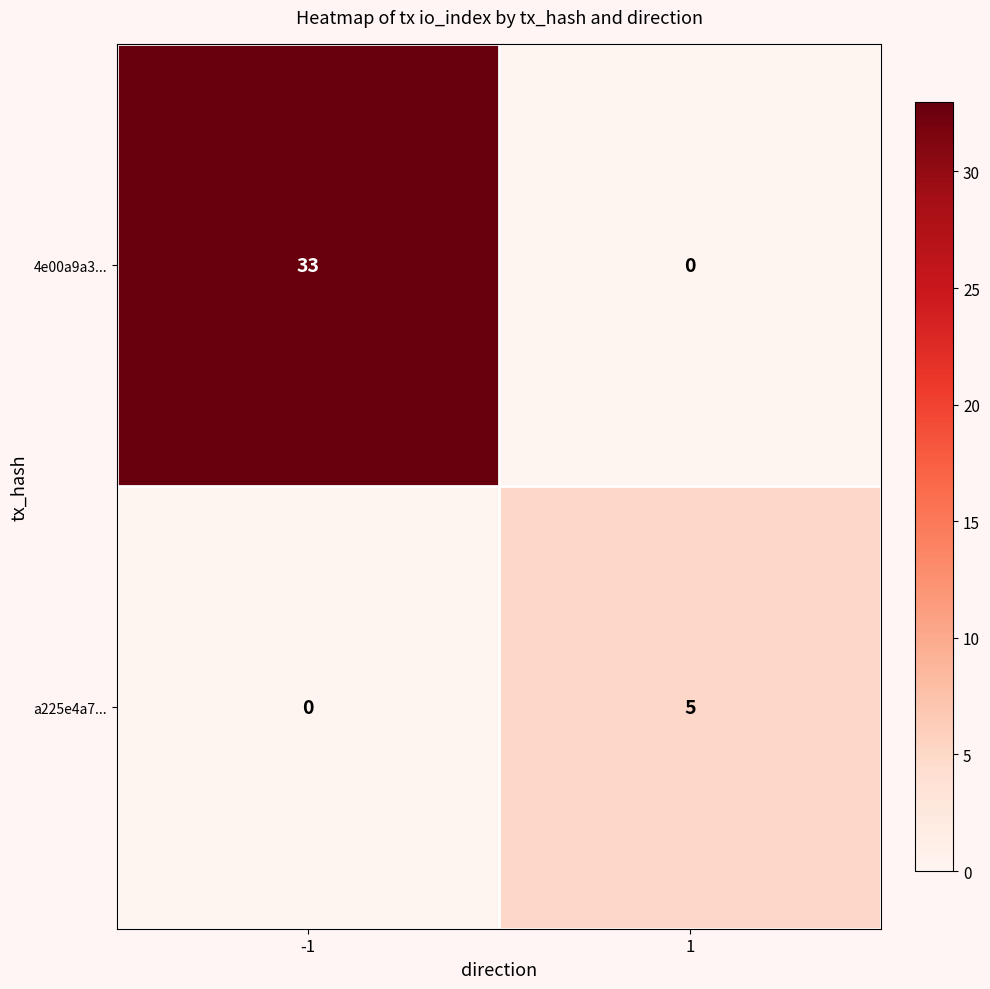

What is the spread (max minus min) of values at 1?

5